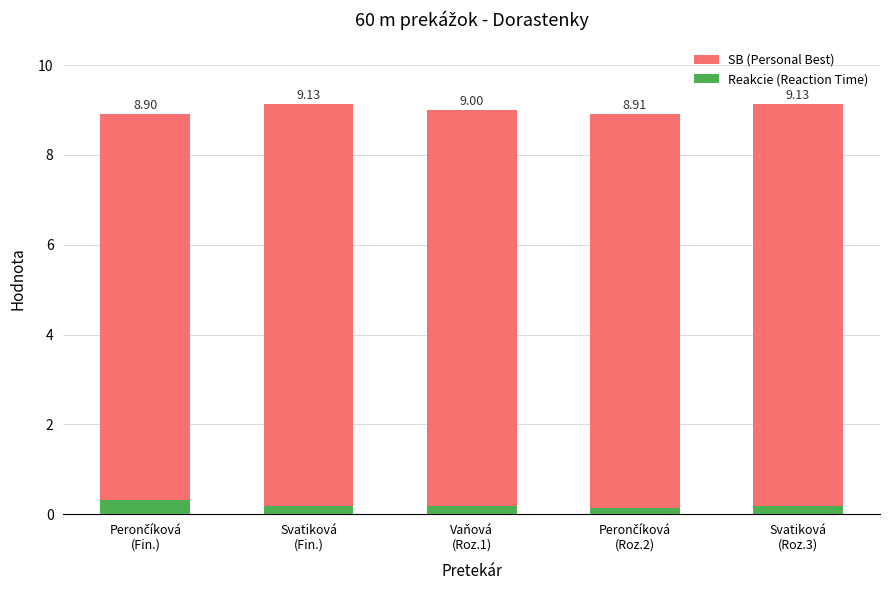

What are all the series names shown in the legend?

SB (Personal Best), Reakcie (Reaction Time)